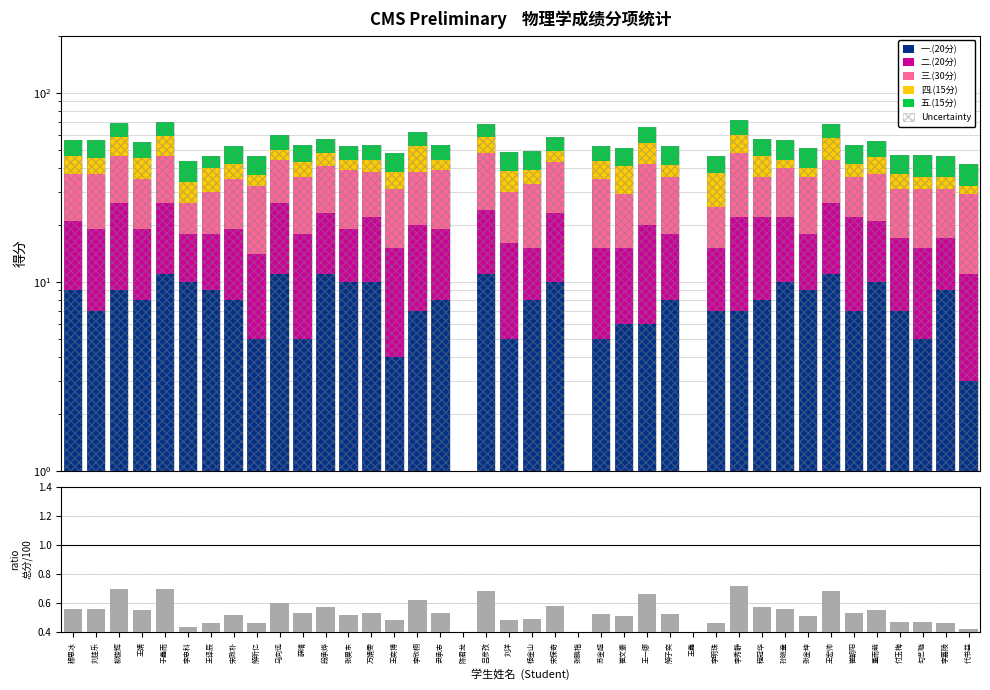

At which label is 三.(30分) closest to 13?

王译辰